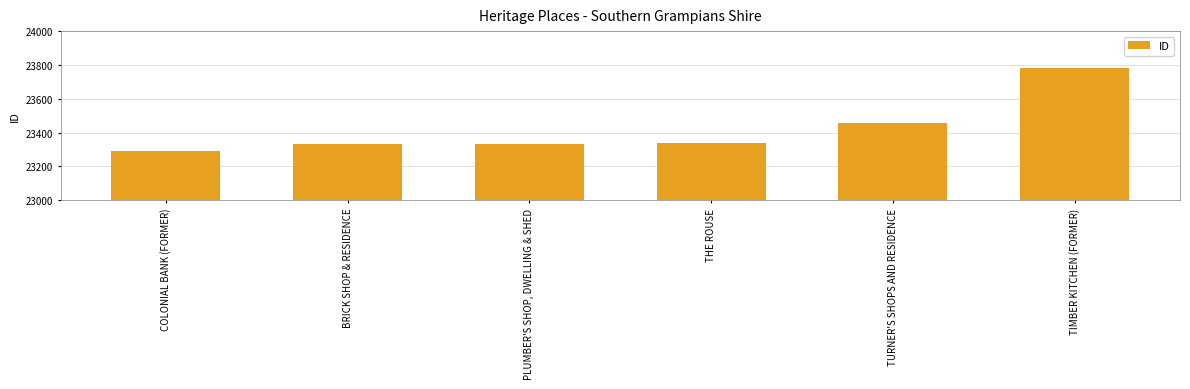

Does the chart contain stacked bars?

No